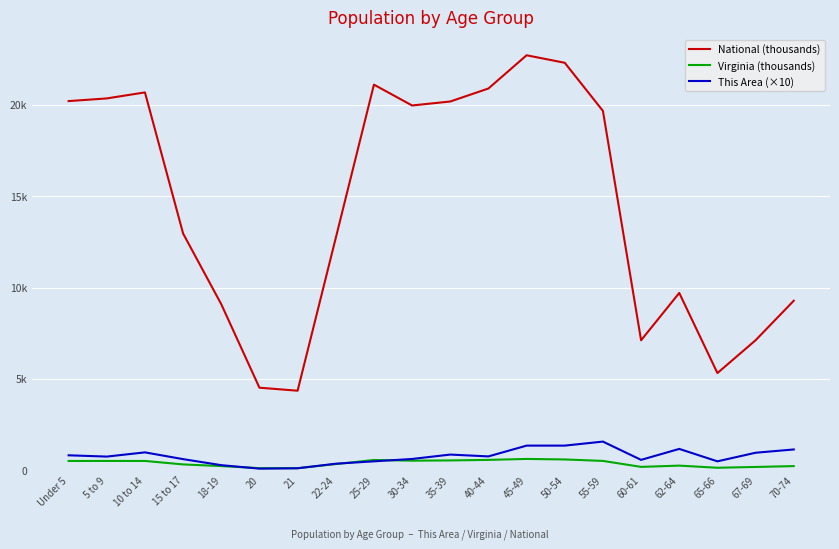

Does the chart display data point markers on the line(s)?

No